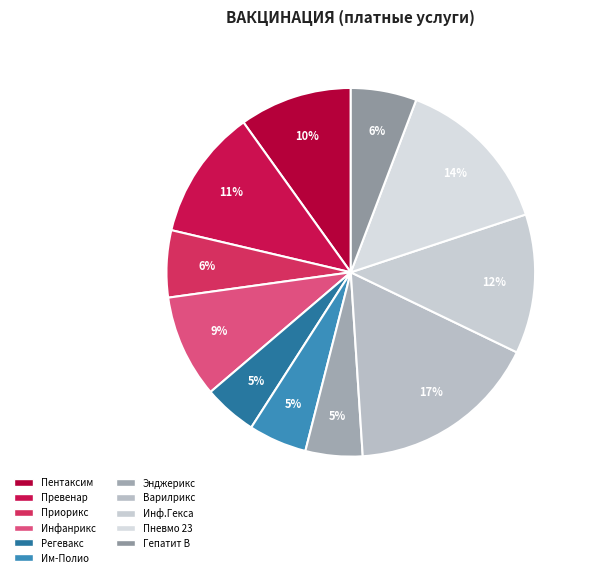

How many slices are in this pie chart?

11